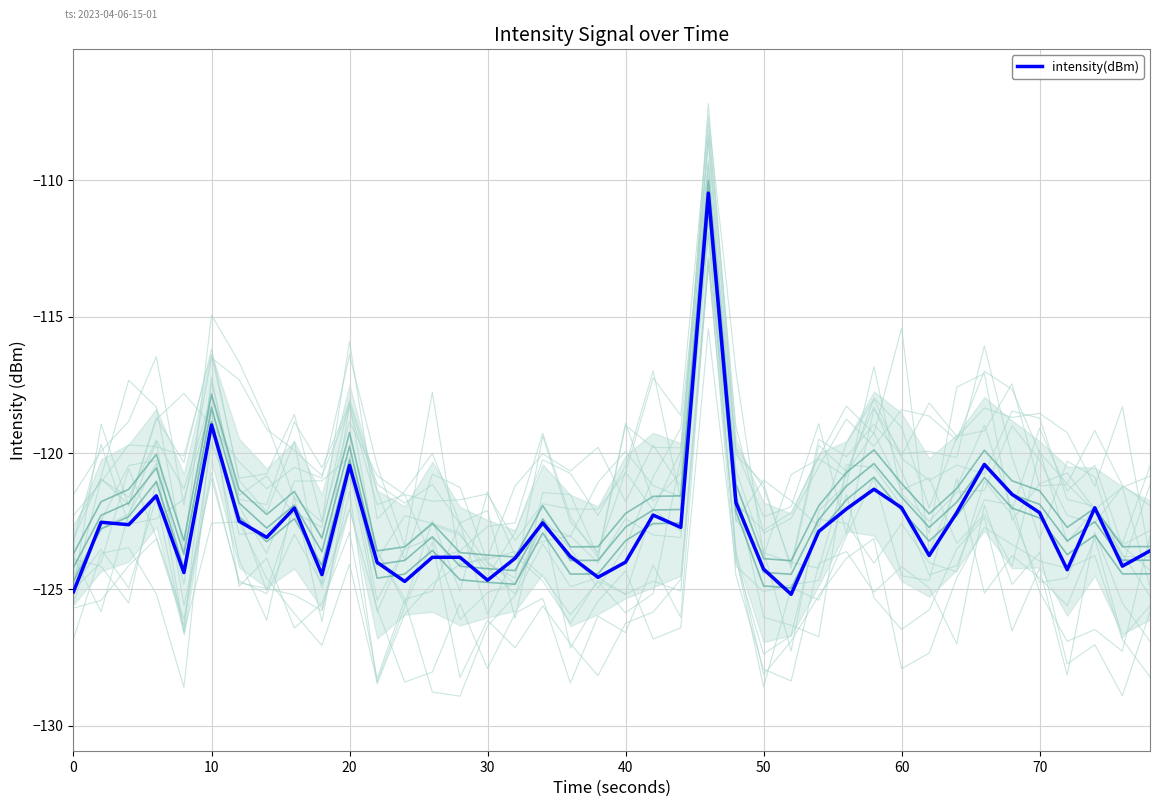

At which label is intensity(dBm) closest to -117?

10